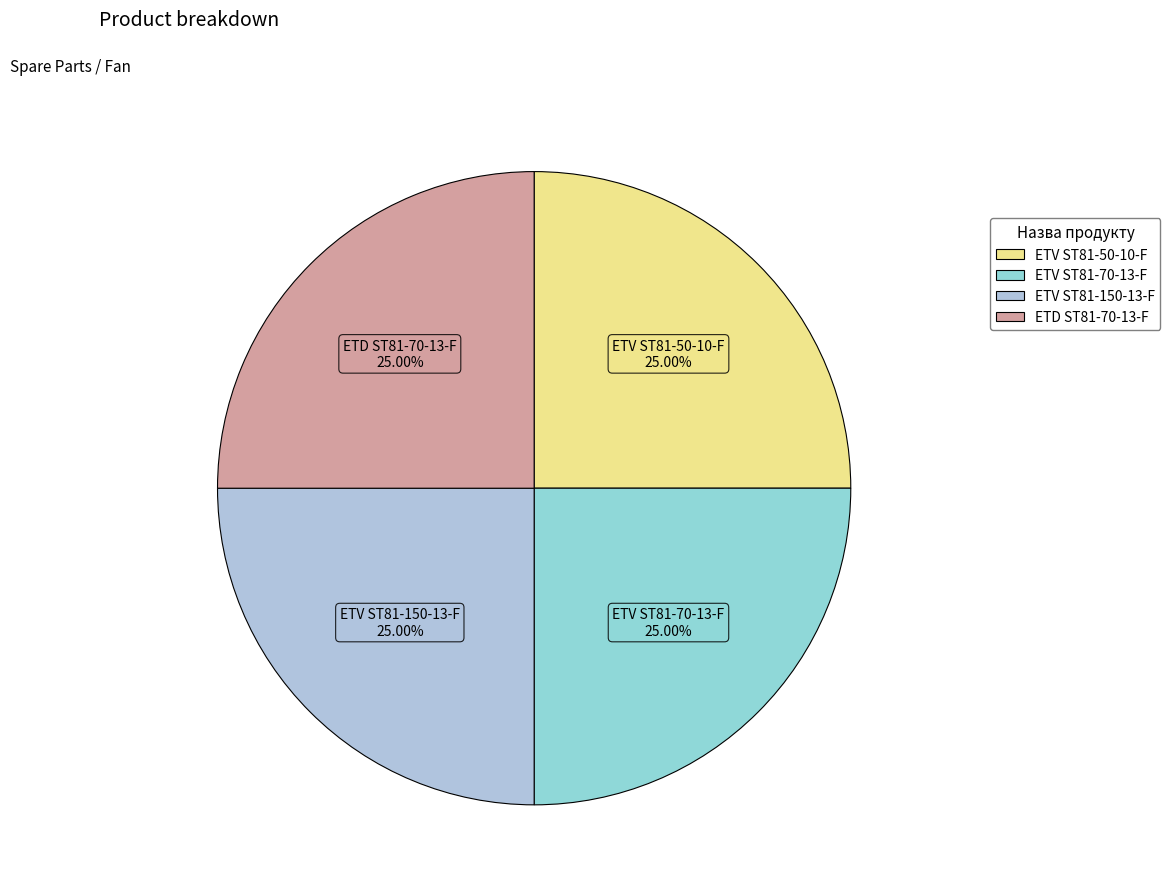

The ETD ST81-70-13-F slice represents 39% of the pie. True or false?

False